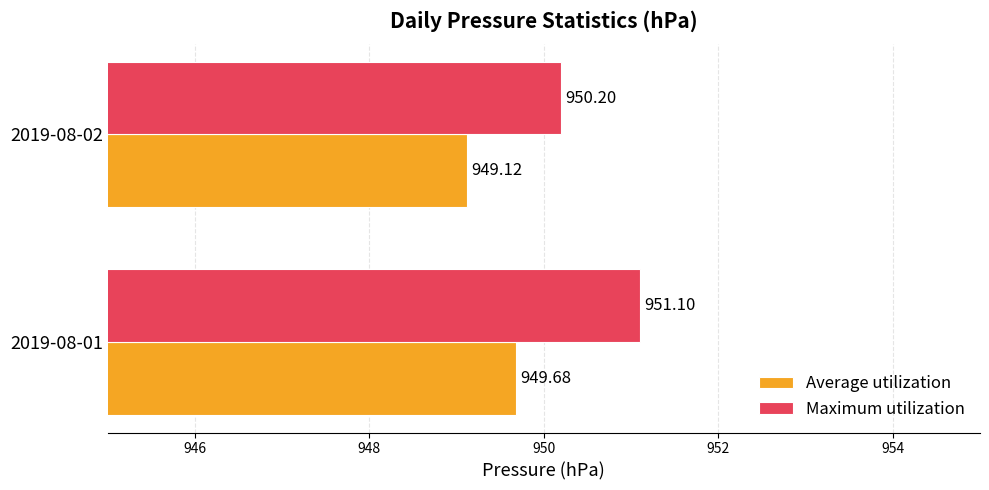

Rank the categories by Maximum utilization value from lowest to highest.

2019-08-02, 2019-08-01